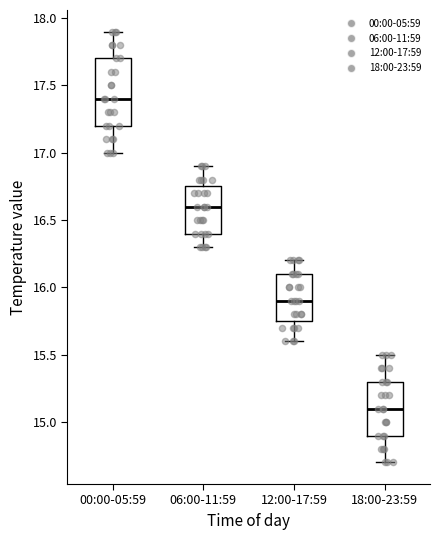

Reading left to right, transcribe this box plot: for each box, give where its median line is, the range the box spans, and where its two whiskers end, as read against the y-axis. The values are not printed on the chart, so give them approximately, as read against the axis.

00:00-05:59: median 17.40, box 17.20 to 17.70, whiskers 17.00 to 17.90
06:00-11:59: median 16.60, box 16.40 to 16.75, whiskers 16.30 to 16.90
12:00-17:59: median 15.90, box 15.75 to 16.10, whiskers 15.60 to 16.20
18:00-23:59: median 15.10, box 14.90 to 15.30, whiskers 14.70 to 15.50